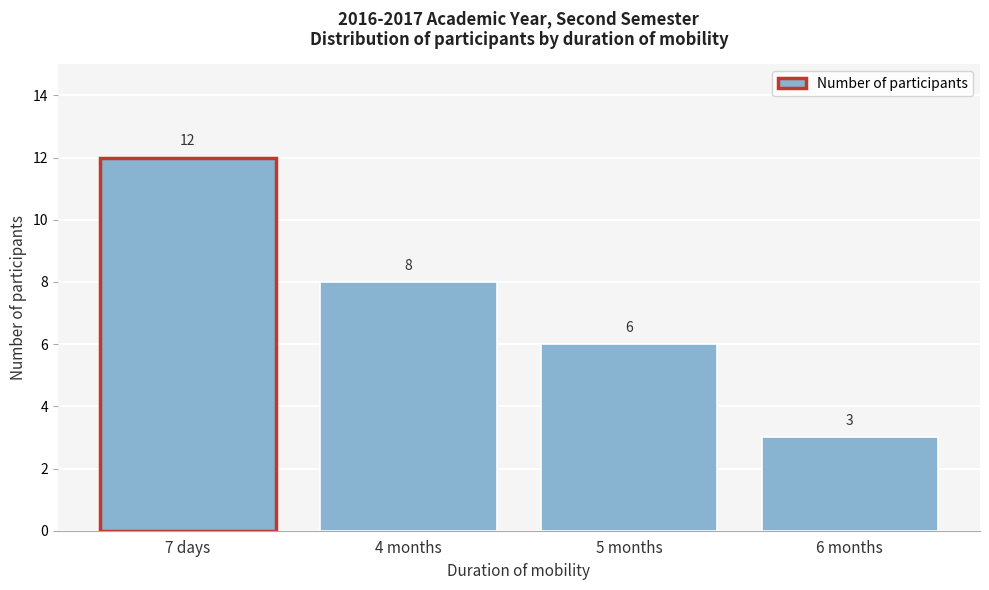

Reading left to right, list all the values displayed in this chart.

7 days=12	4 months=8	5 months=6	6 months=3